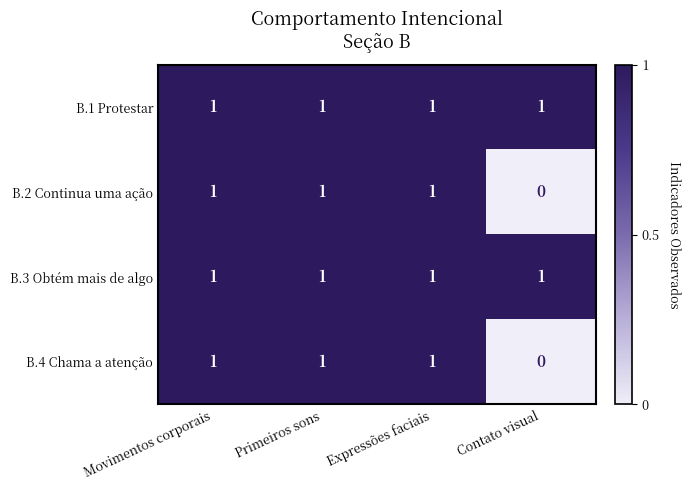

Count the number of categories in the chart.

4